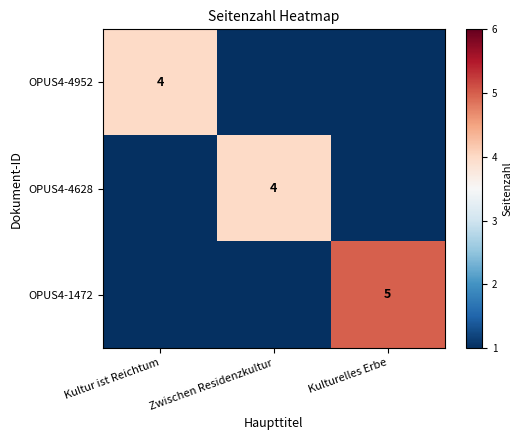

True or false: OPUS4-1472 has a value of 5 at Kulturelles Erbe.

True